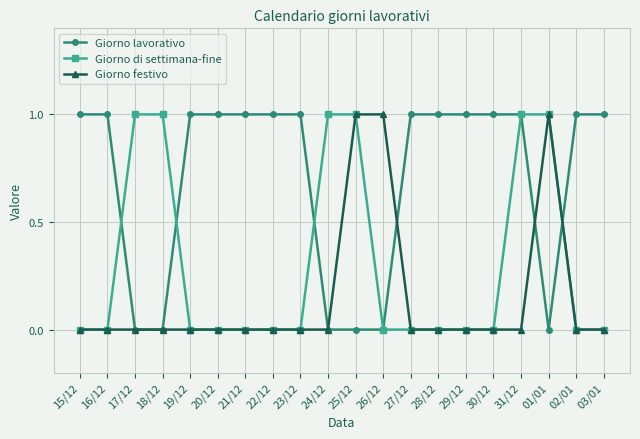

Reading left to right, extract all data points from this chart.

Giorno lavorativo: 1	1	0	0	1	1	1	1	1	0	0	0	1	1	1	1	1	0	1	1
Giorno di settimana-fine: 0	0	1	1	0	0	0	0	0	1	1	0	0	0	0	0	1	1	0	0
Giorno festivo: 0	0	0	0	0	0	0	0	0	0	1	1	0	0	0	0	0	1	0	0